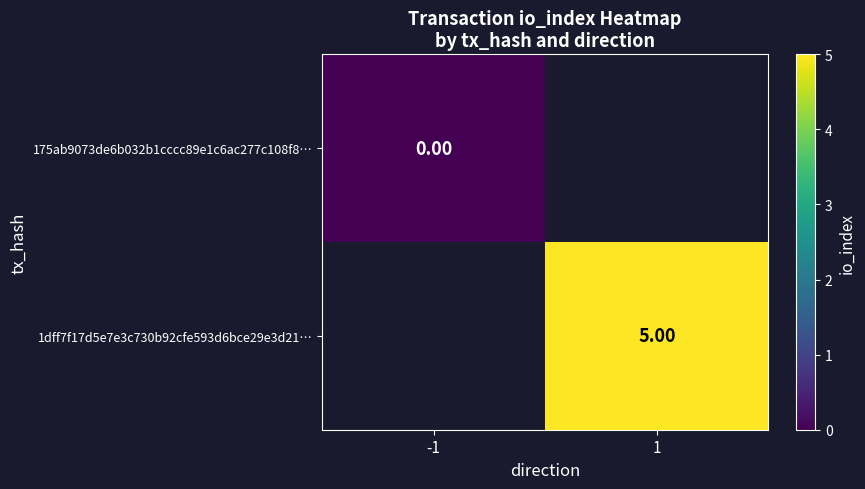

Which has a higher value, -1 or 1?

1